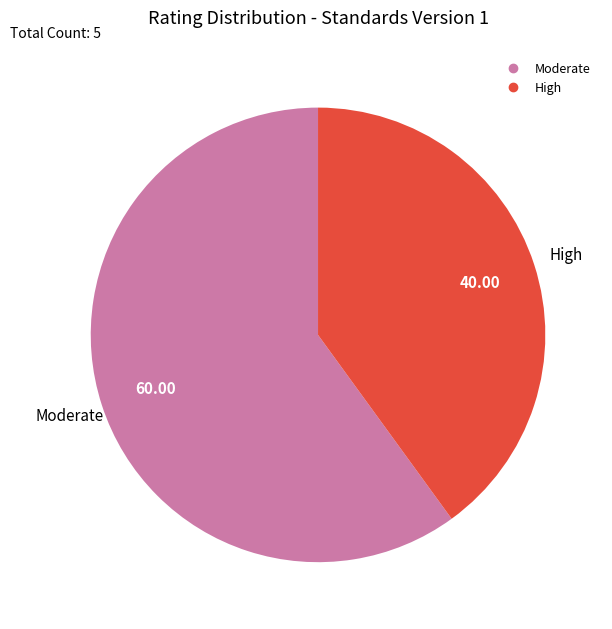

Does any single category account for the majority?

Yes